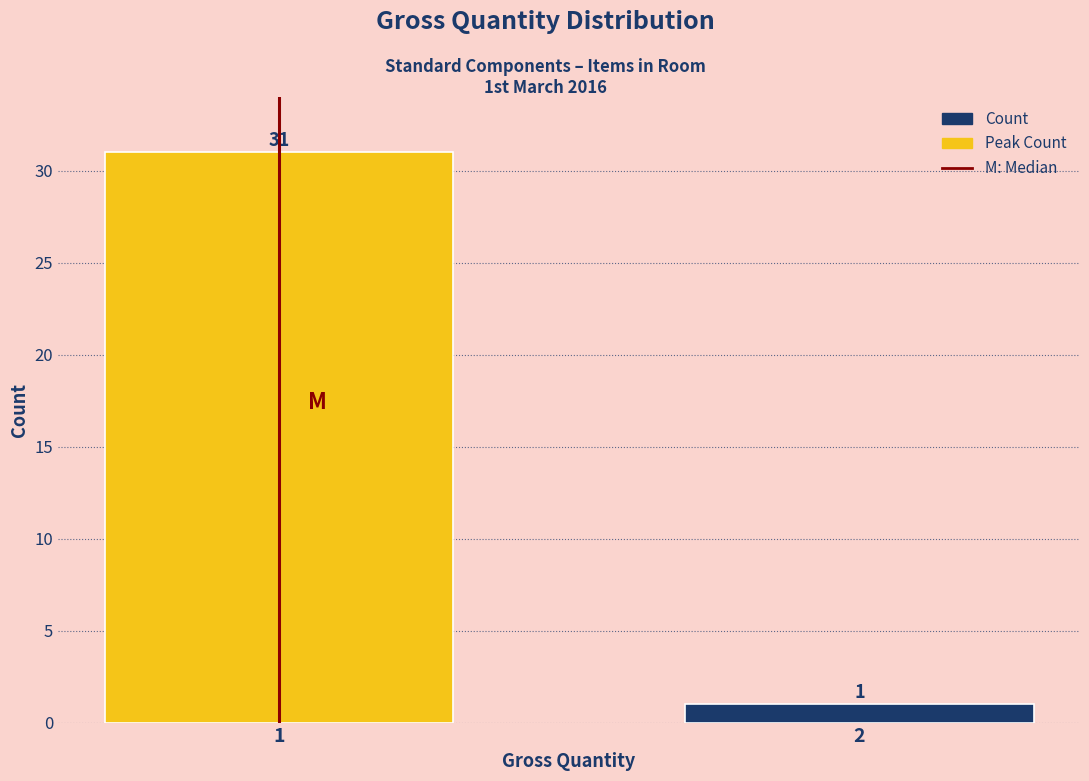

Reading left to right, transcribe all the data shown in this chart.

1=31	2=1